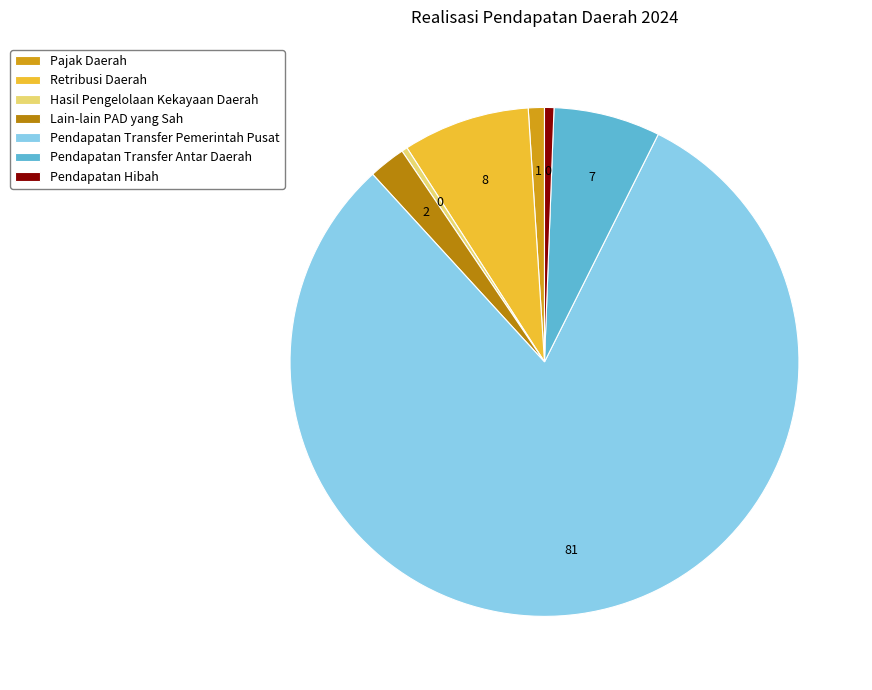

True or false: Pendapatan Hibah accounts for 1% of the total.

True